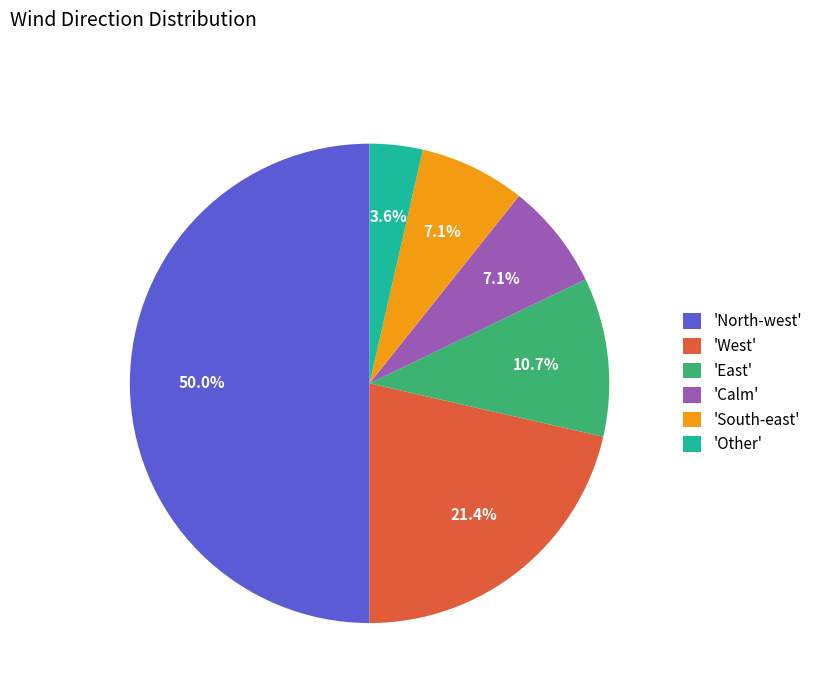

Between 'East' and 'North-west', which is larger?

'North-west'